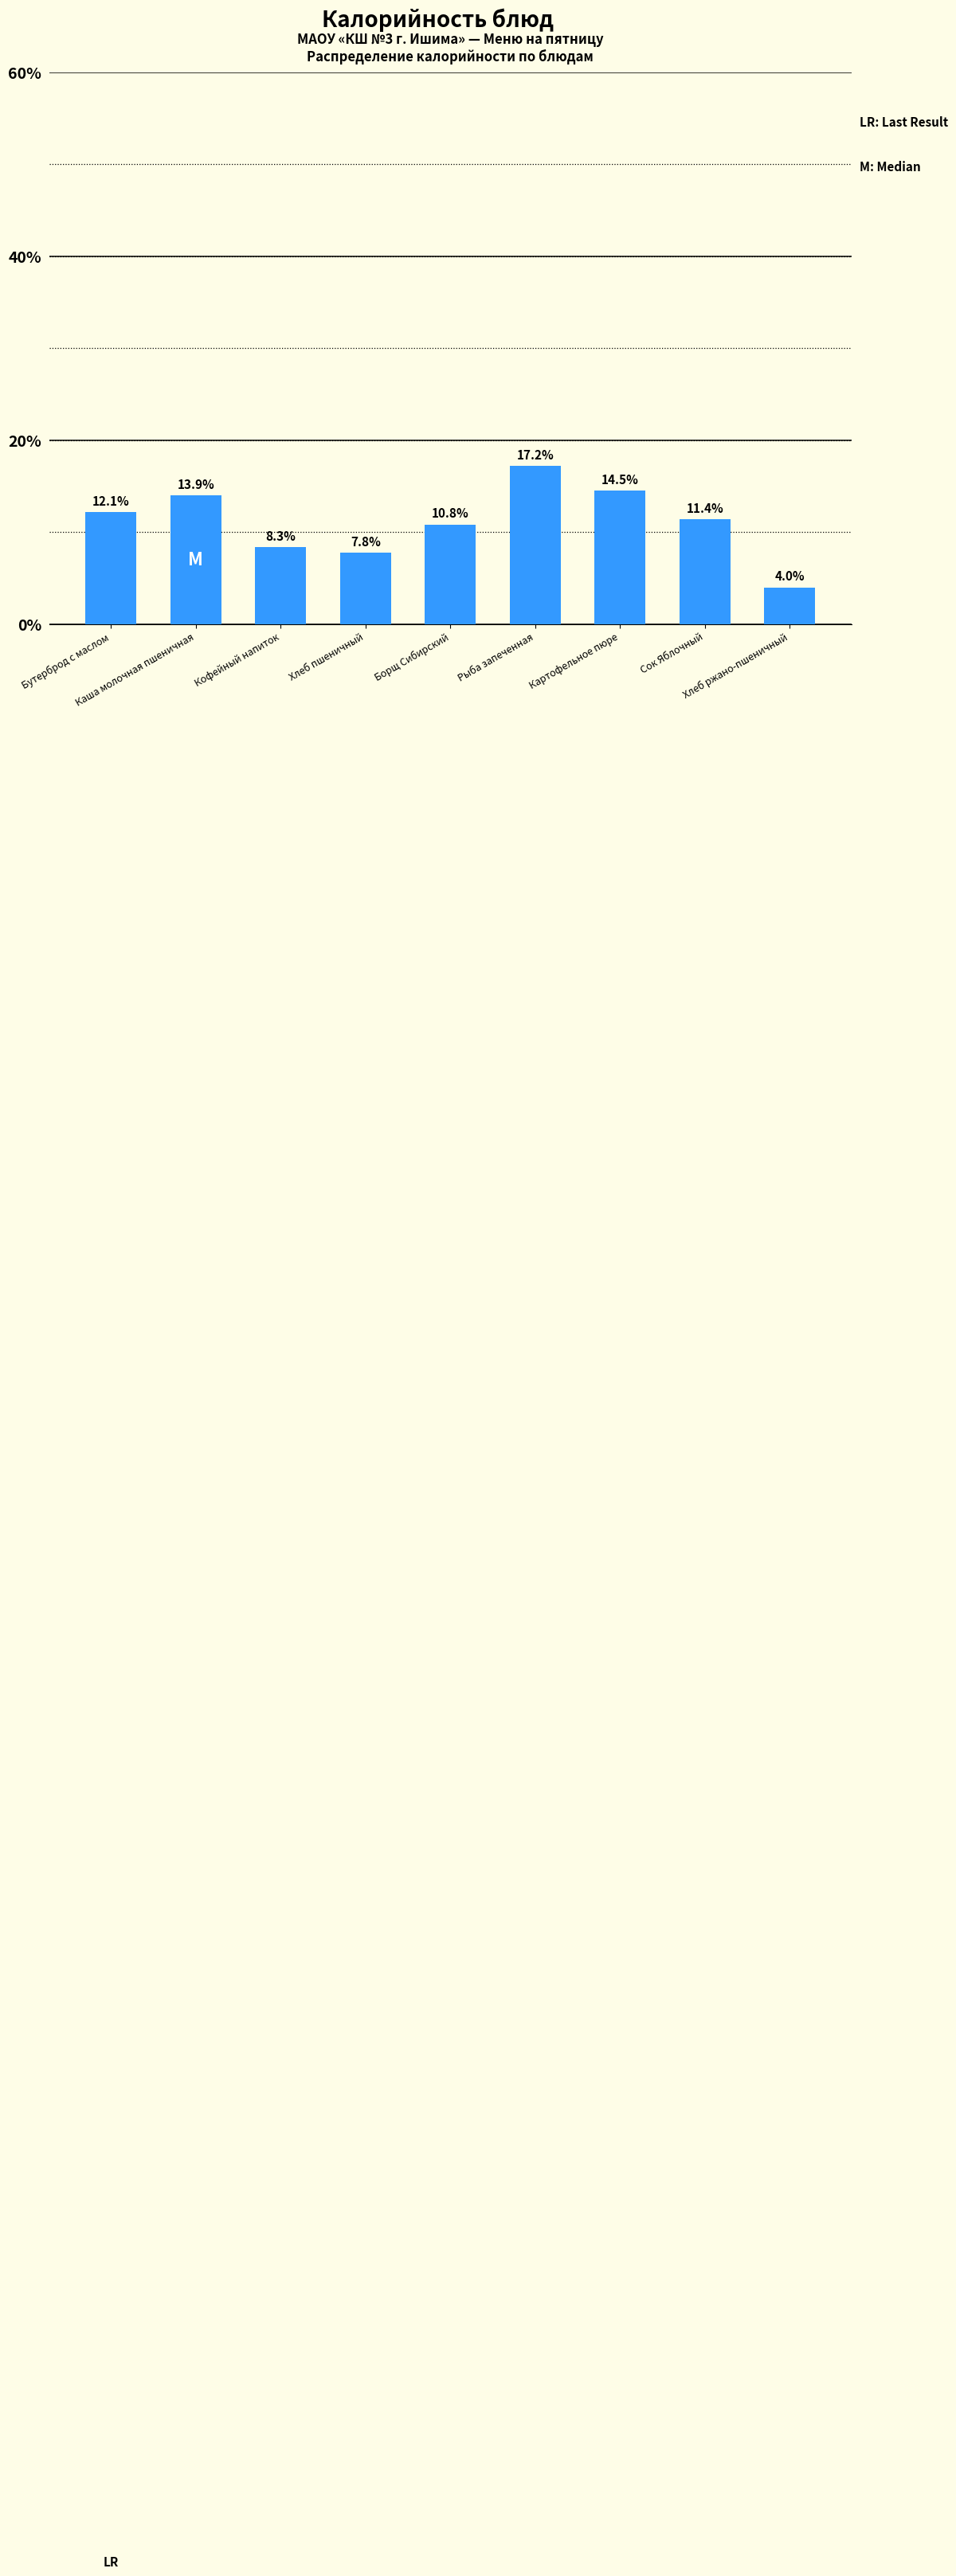

What is the difference between the maximum and minimum values?

13.2